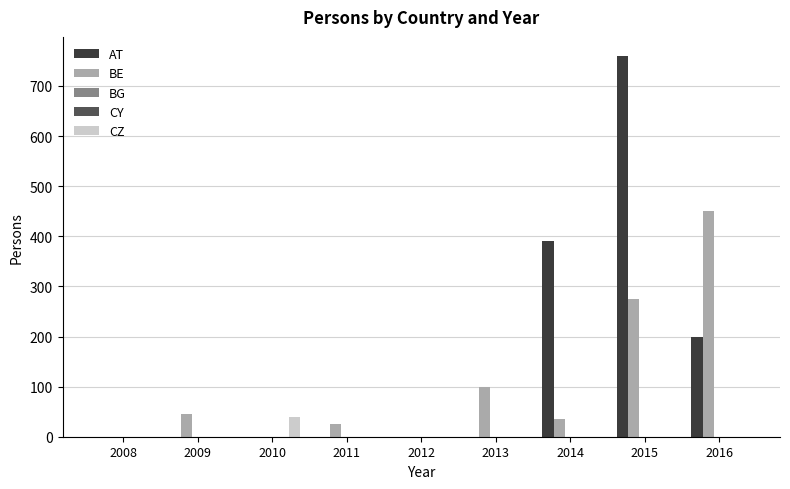

Is the value of AT at 2008 greater than the value of BE at 2015?

No